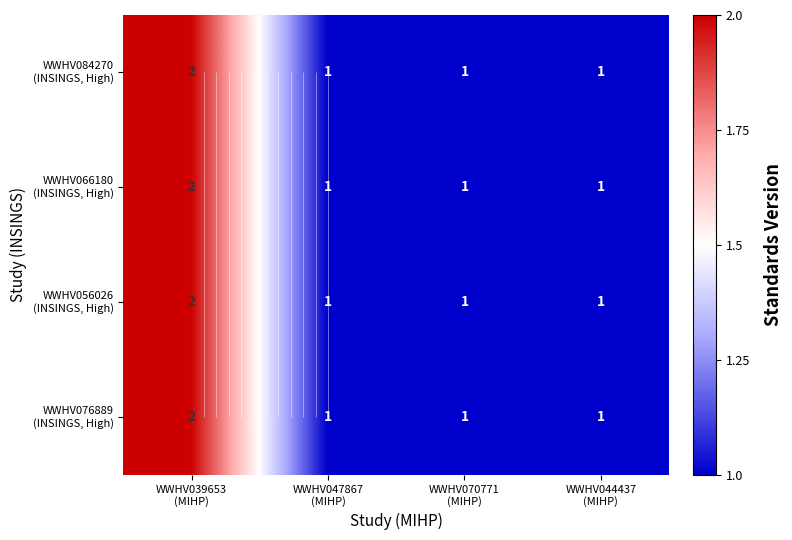

Which category has the lowest value in the WWHV084270 (INSINGS, High) series?

WWHV047867 (MIHP)